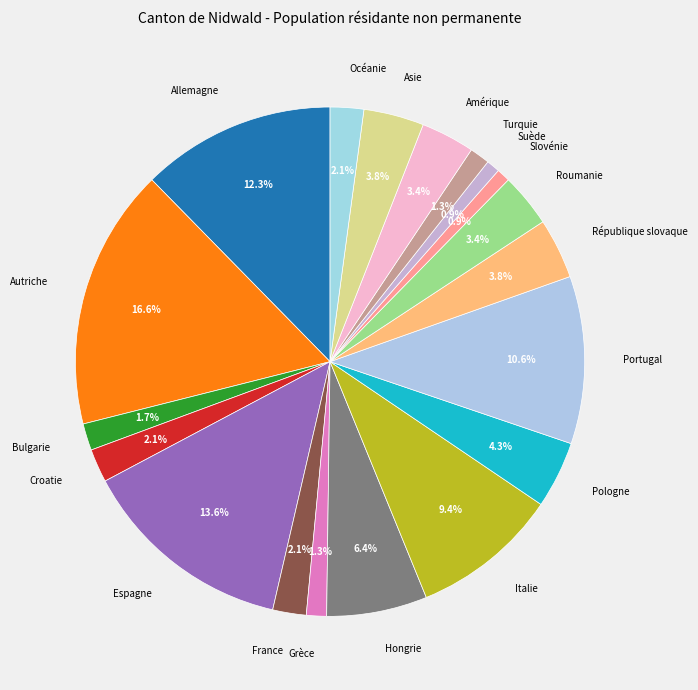

Does any single category account for the majority?

No